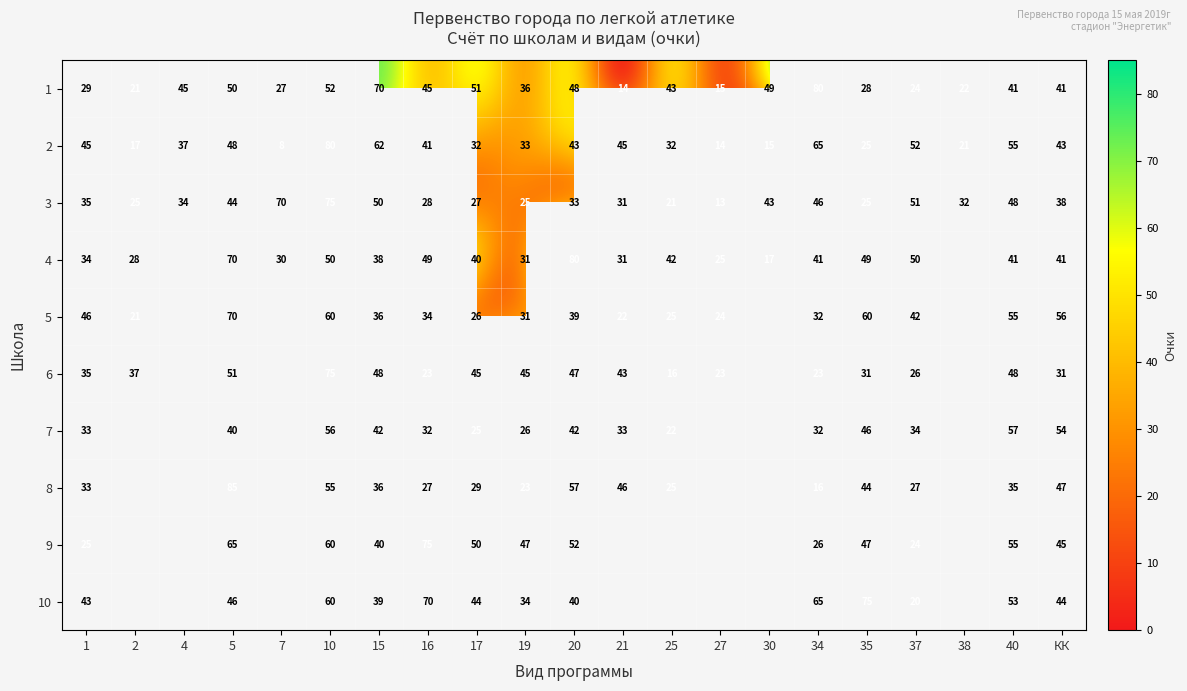

What is the highest value of the 1 series?

80